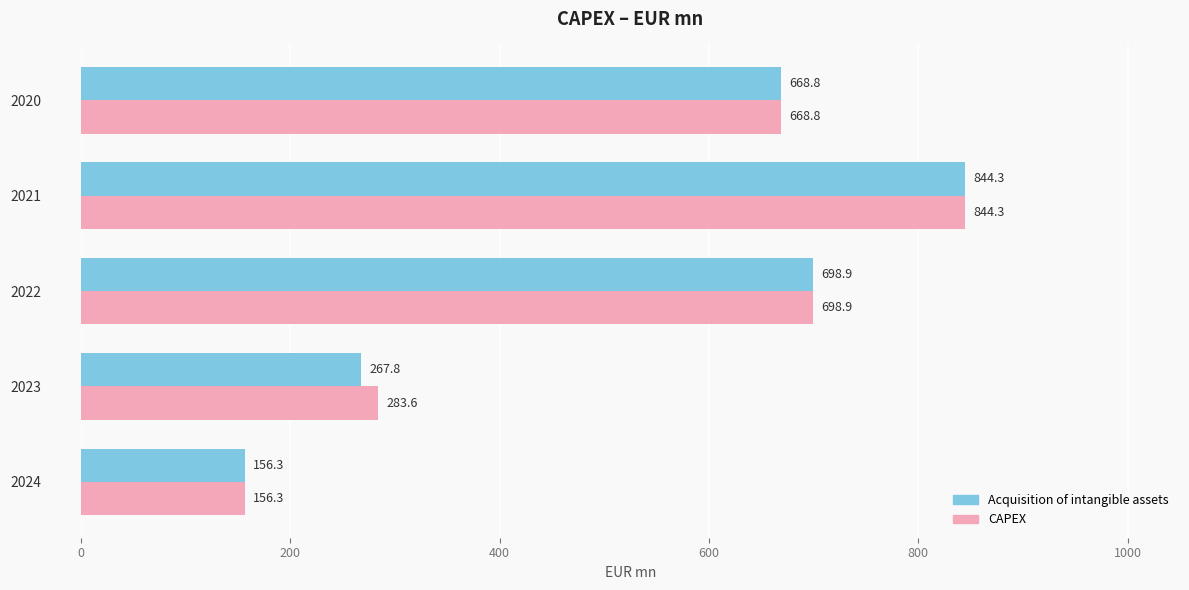

Where is CAPEX nearest to the value 500?

2020